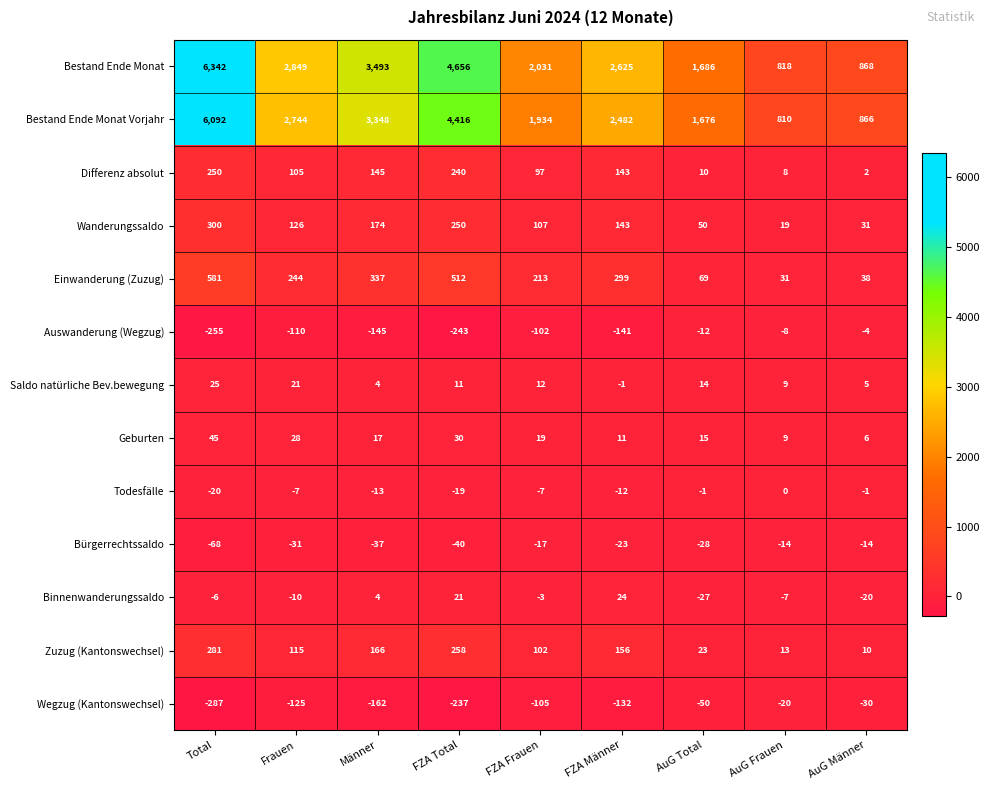

At which label is Wanderungssaldo closest to 159?

Männer